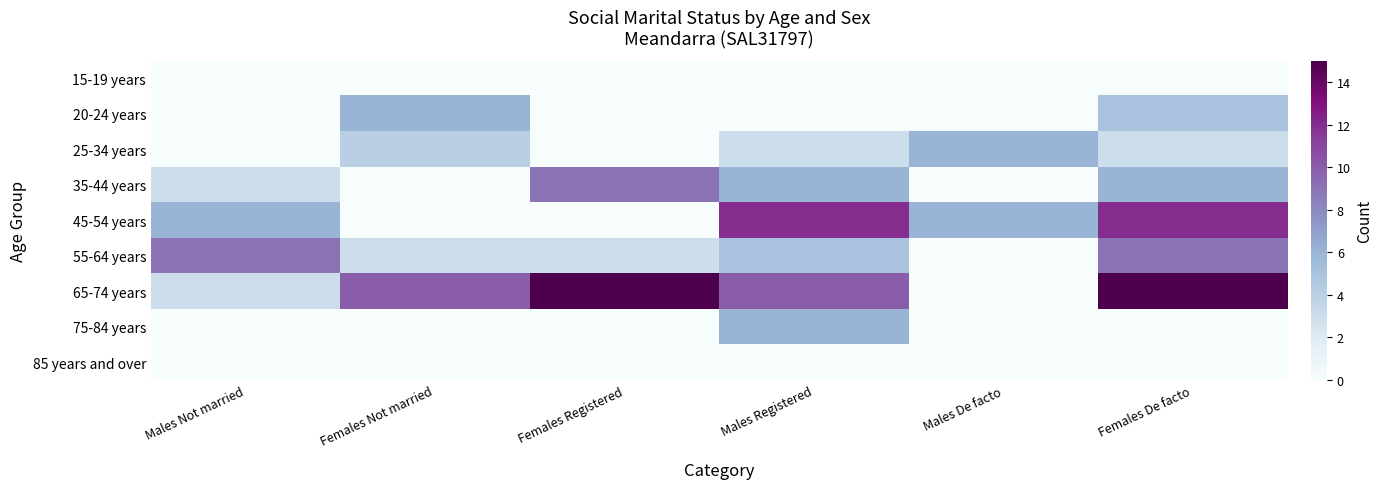

Between Females Registered and Males De facto, which series saw the biggest shift?

65-74 years